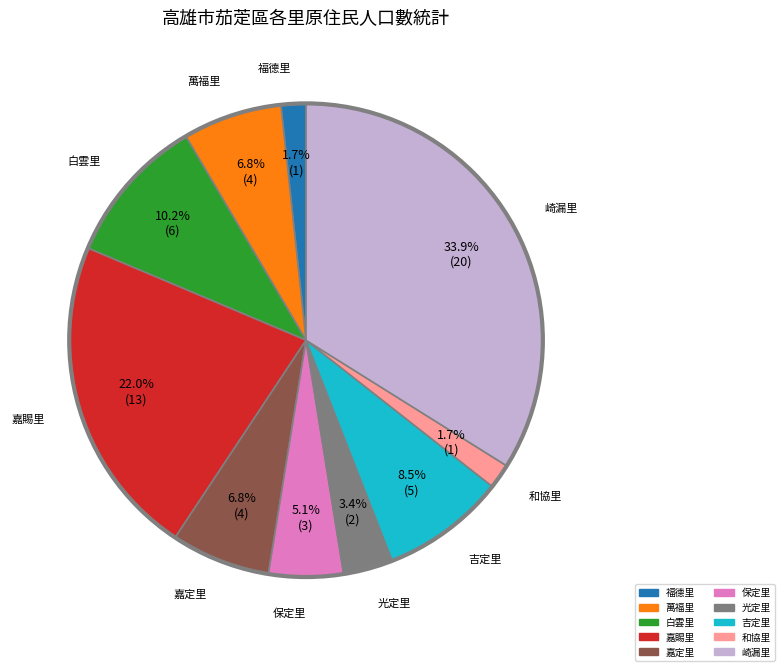

Is there any slice that represents more than half of the pie?

No